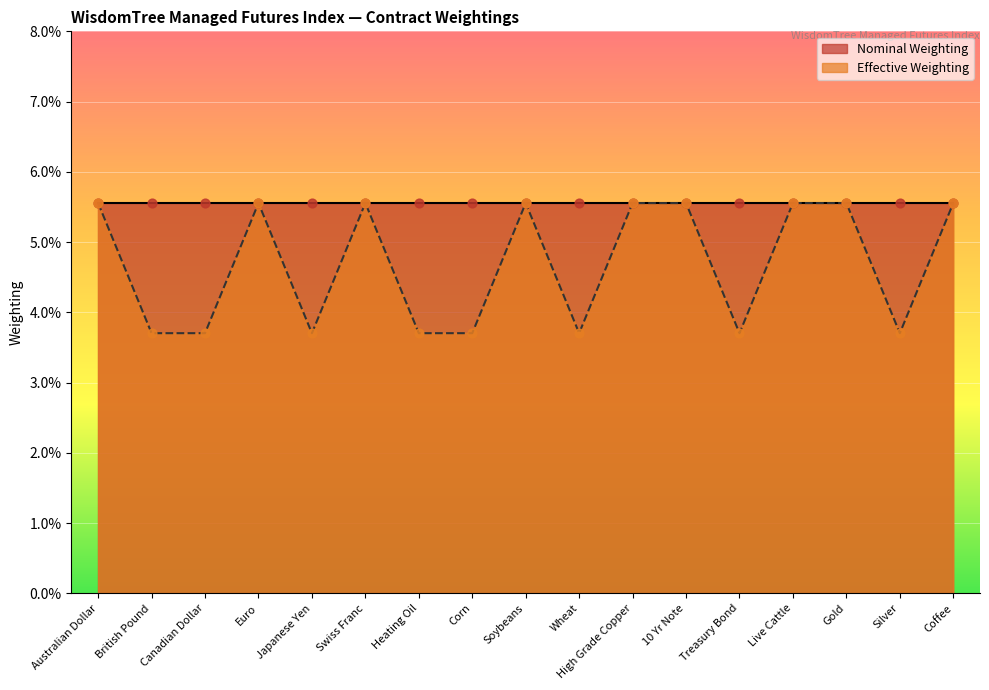

Between Wheat and Canadian Dollar, which is larger?

Wheat